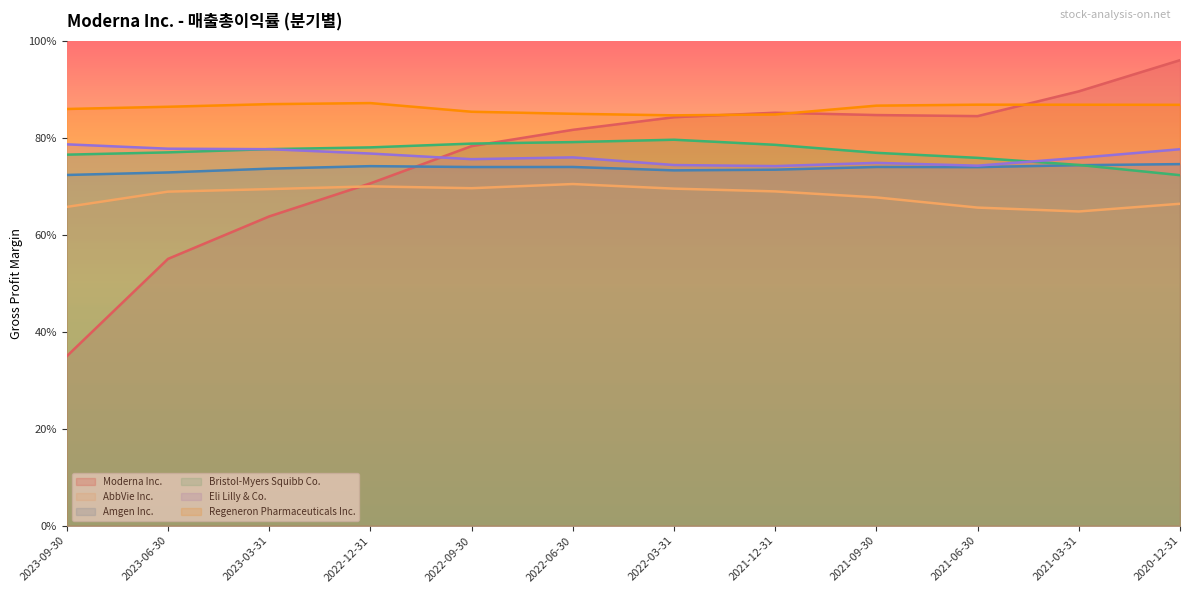

How many interior local peaks does the Moderna Inc. series have?

1